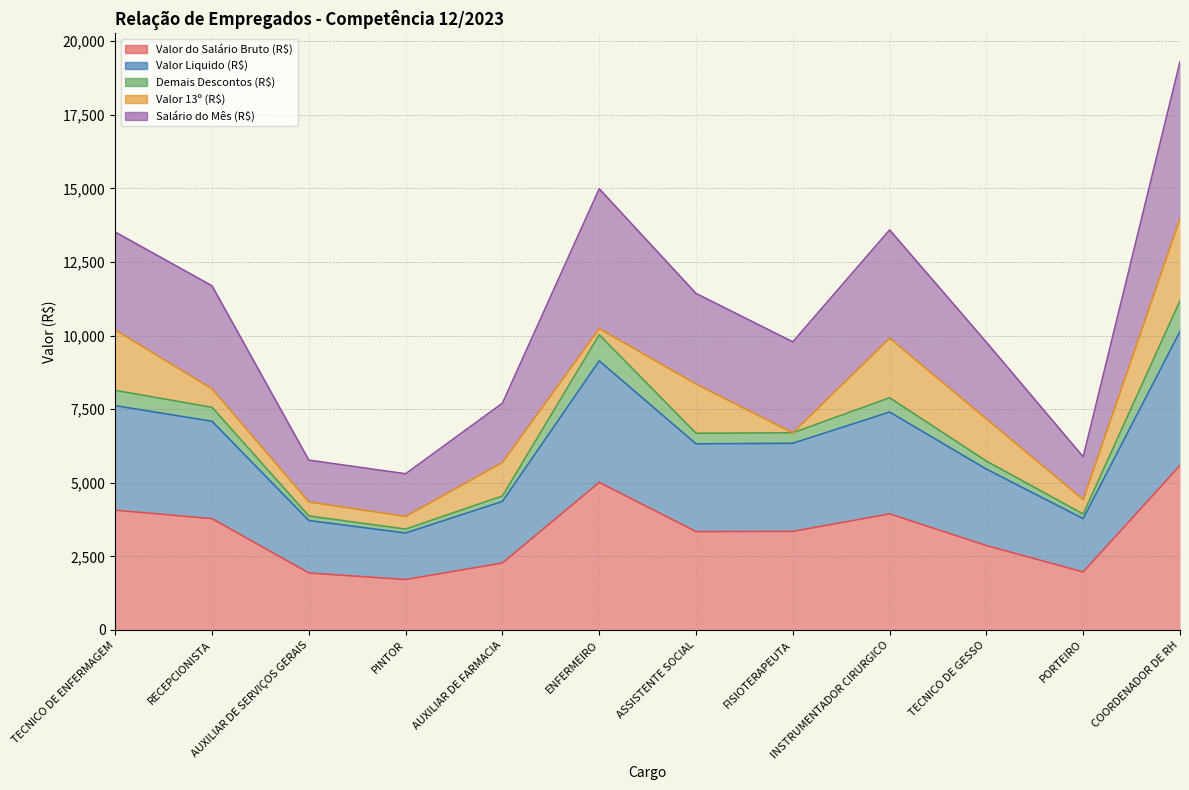

True or false: Valor do Salário Bruto (R$) and Valor Liquido (R$) cross at least once.

False